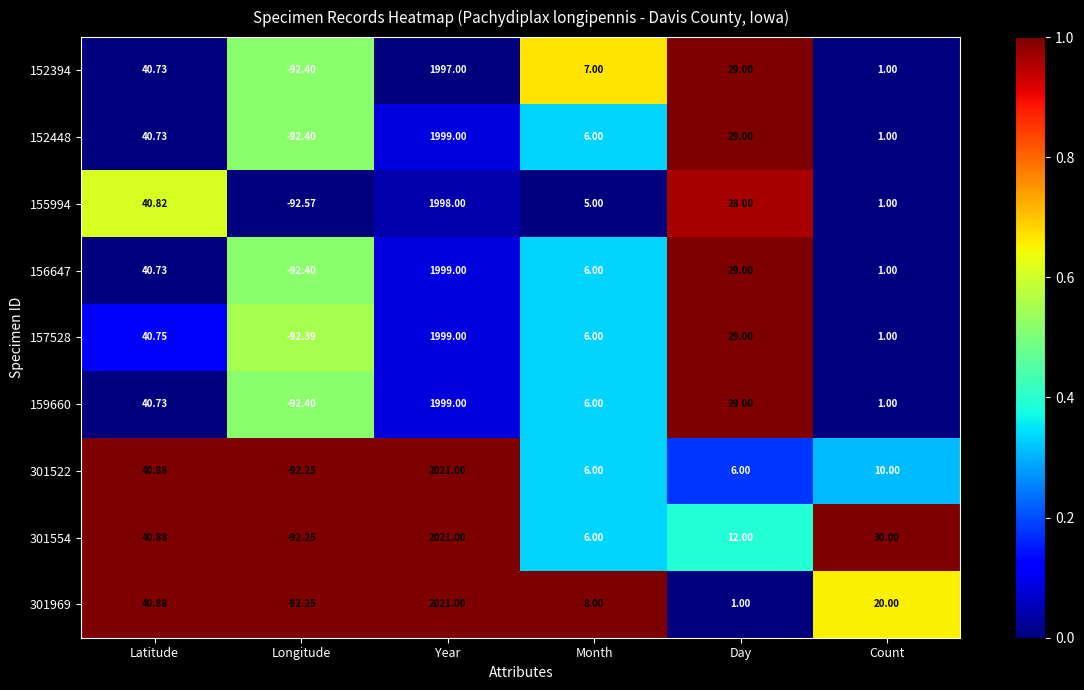

Which category has the highest value in the 155994 series?

Year